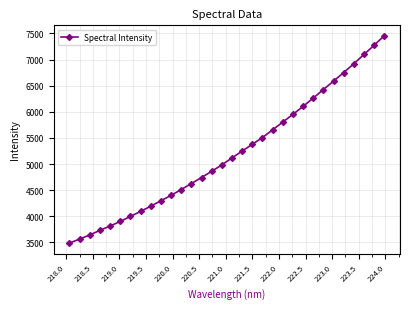

What is the value of the 1st point from the left?

3485.3